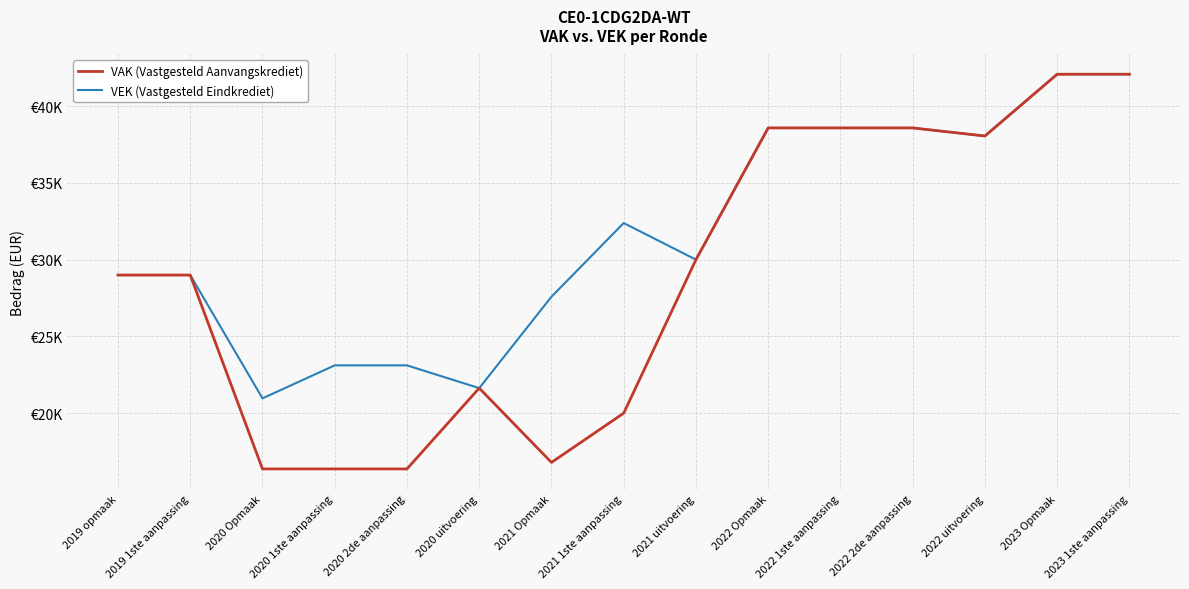

What are all the series names shown in the legend?

VAK (Vastgesteld Aanvangskrediet), VEK (Vastgesteld Eindkrediet)